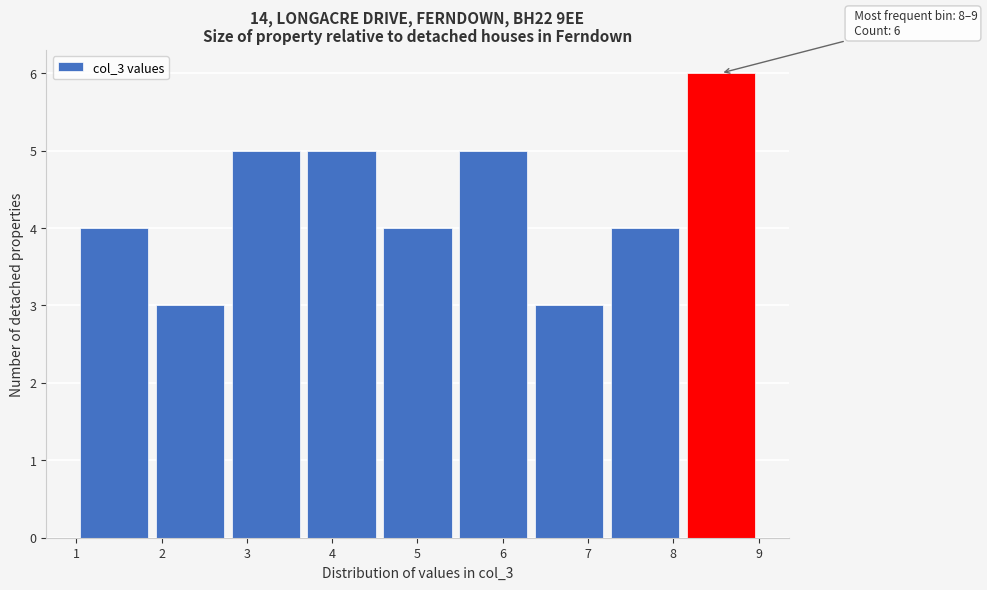

Which range on the x-axis has the tallest bar?

8.1 to 9.0